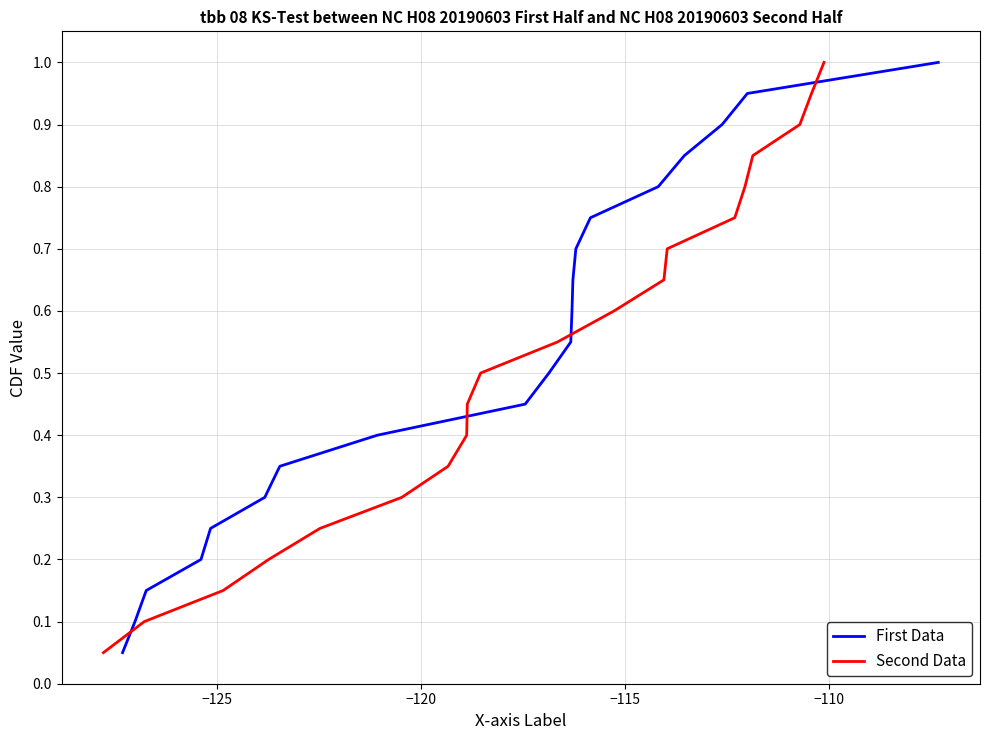

What is the highest value of the First Data series?

1.0